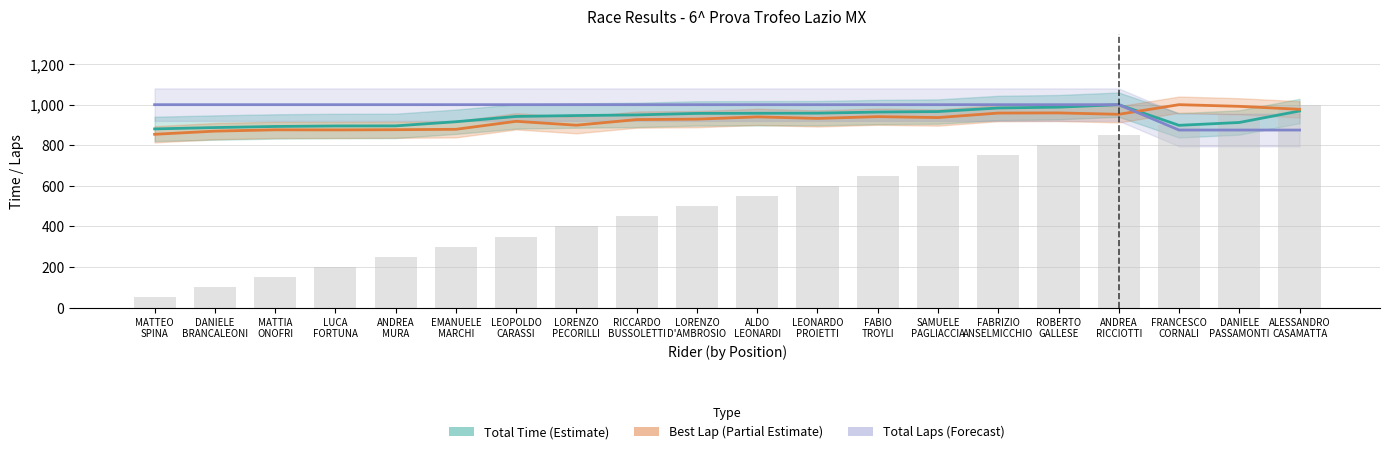

Rank the categories by Total Time (Estimate) value from highest to lowest.

ANDREA
RICCIOTTI, ROBERTO
GALLESE, FABRIZIO
ANSELMICCHIO, ALESSANDRO
CASAMATTA, SAMUELE
PAGLIACCIA, FABIO
TROYLI, LEONARDO
PROIETTI, ALDO
LEONARDI, LORENZO
D'AMBROSIO, RICCARDO
BUSSOLETTI, LORENZO
PECORILLI, LEOPOLDO
CARASSI, EMANUELE
MARCHI, DANIELE
PASSAMONTI, FRANCESCO
CORNALI, ANDREA
MURA, LUCA
FORTUNA, MATTIA
ONOFRI, DANIELE
BRANCALEONI, MATTEO
SPINA